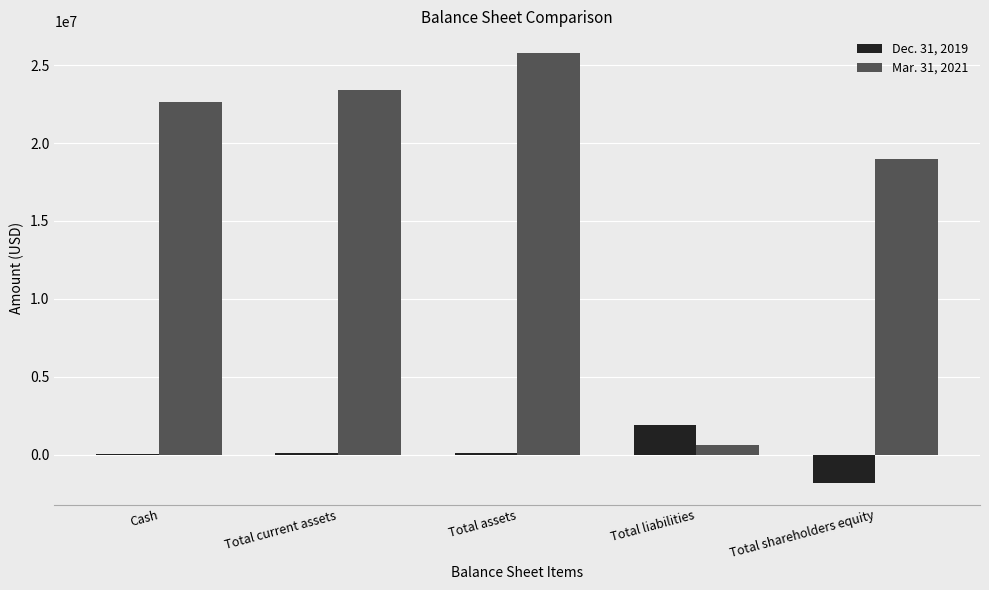

Which series has the largest total across all categories?

Mar. 31, 2021